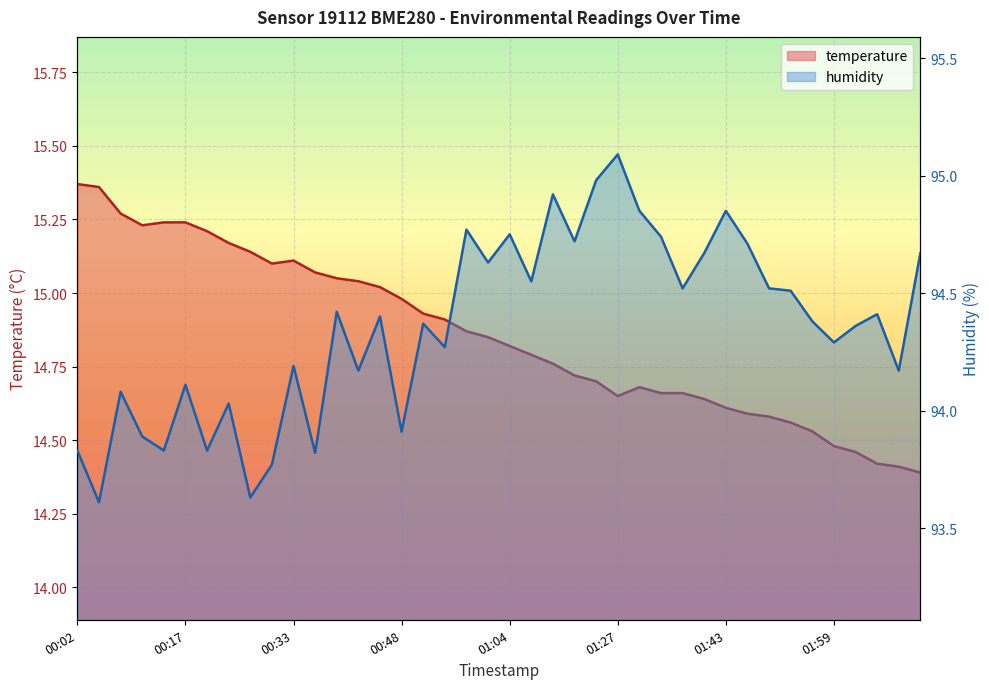

True or false: humidity and temperature intersect in this chart.

False